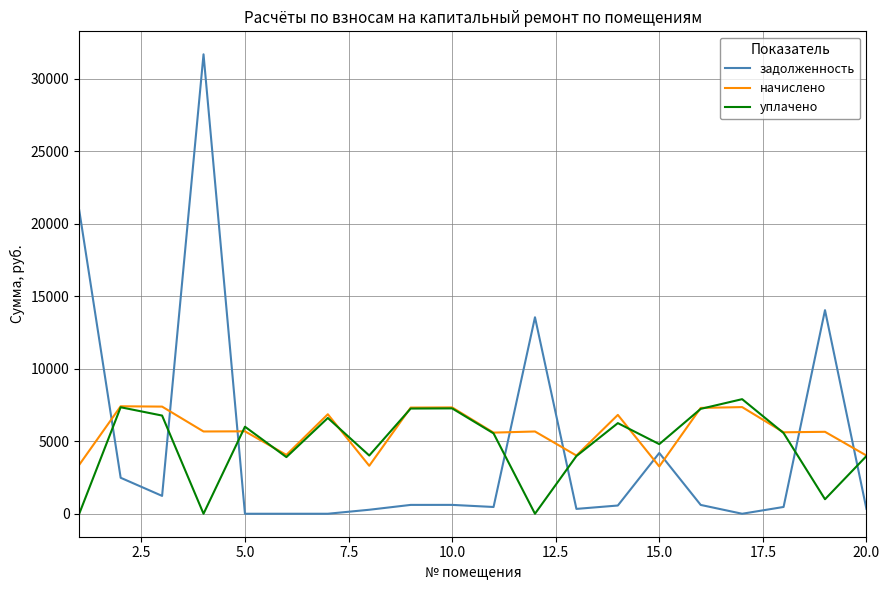

Which series has the widest spread of values?

задолженность